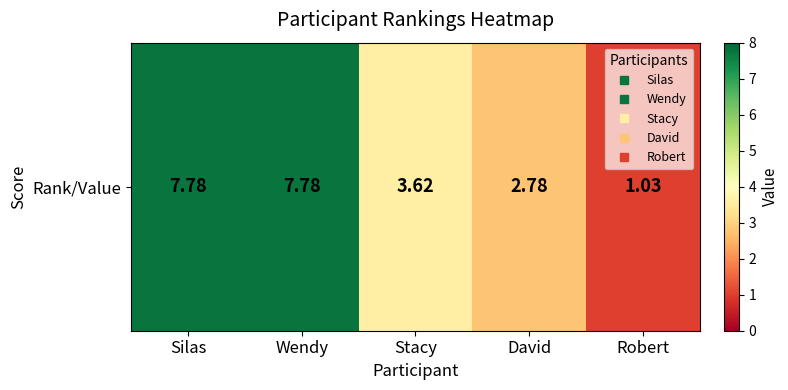

At which label is the value closest to 4?

Stacy